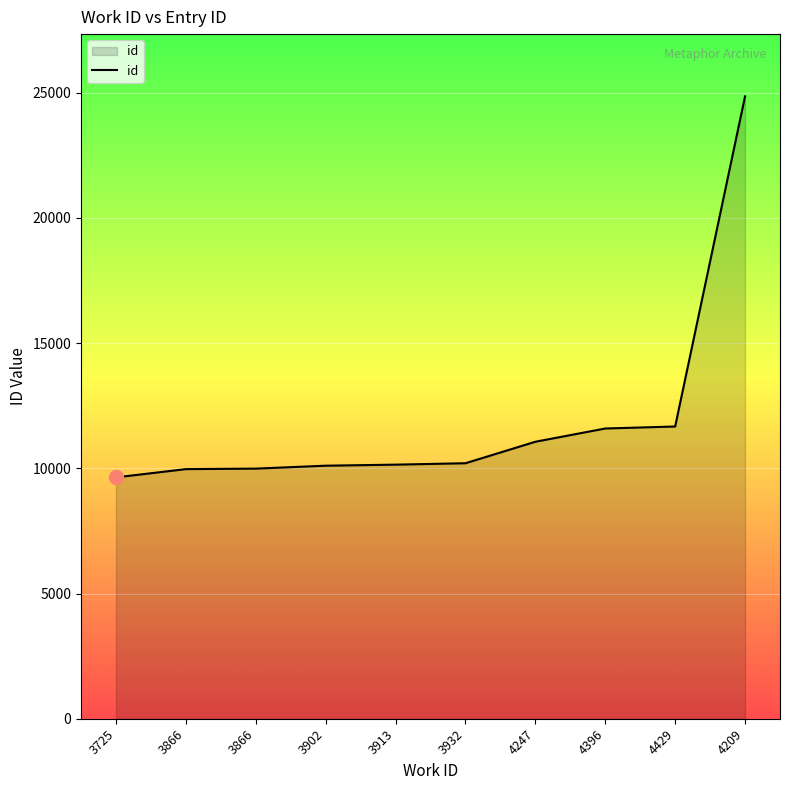

How many lines are shown in the chart?

1